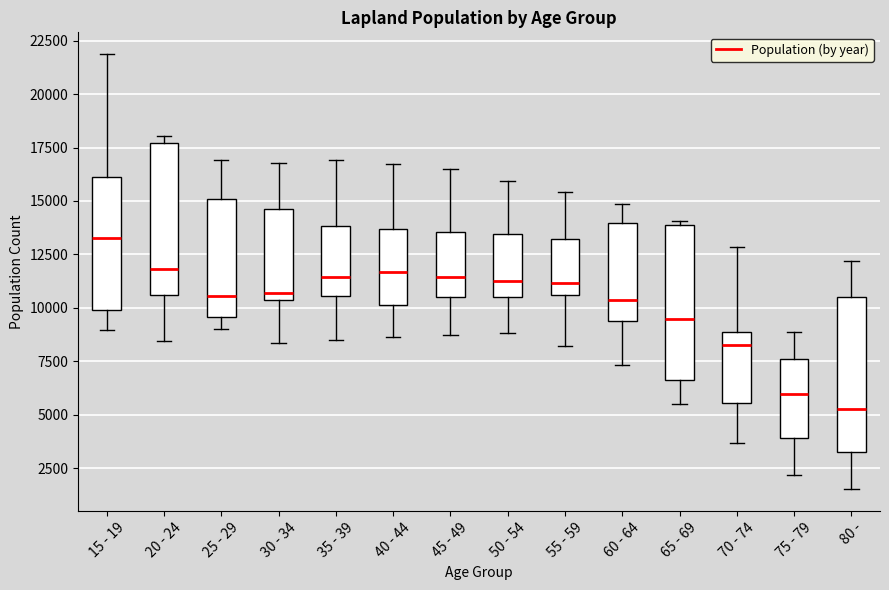

Reading left to right, read every box against the y-axis: the position of its median line, the range the box covers, and the ends of its whiskers. The values are not printed on the chart, so give them approximately, as read against the axis.

15 - 19: median 13500, box 10000 to 16000, whiskers 9000 to 22000
20 - 24: median 12000, box 10500 to 17500, whiskers 8500 to 18000
25 - 29: median 10500, box 9500 to 15000, whiskers 9000 to 17000
30 - 34: median 10500 (just above the box's lower edge), box 10500 to 14500, whiskers 8500 to 17000
35 - 39: median 11500, box 10500 to 14000, whiskers 8500 to 17000
40 - 44: median 11500, box 10000 to 13500, whiskers 8500 to 17000
45 - 49: median 11500, box 10500 to 13500, whiskers 8500 to 16500
50 - 54: median 11000, box 10500 to 13500, whiskers 9000 to 16000
55 - 59: median 11000, box 10500 to 13000, whiskers 8000 to 15500
60 - 64: median 10500, box 9500 to 14000, whiskers 7500 to 15000
65 - 69: median 9500, box 6500 to 14000, whiskers 5500 to 14000 (just above the box's upper edge)
70 - 74: median 8500, box 5500 to 9000, whiskers 3500 to 13000
75 - 79: median 6000, box 4000 to 7500, whiskers 2000 to 9000
80 -: median 5500, box 3000 to 10500, whiskers 1500 to 12000